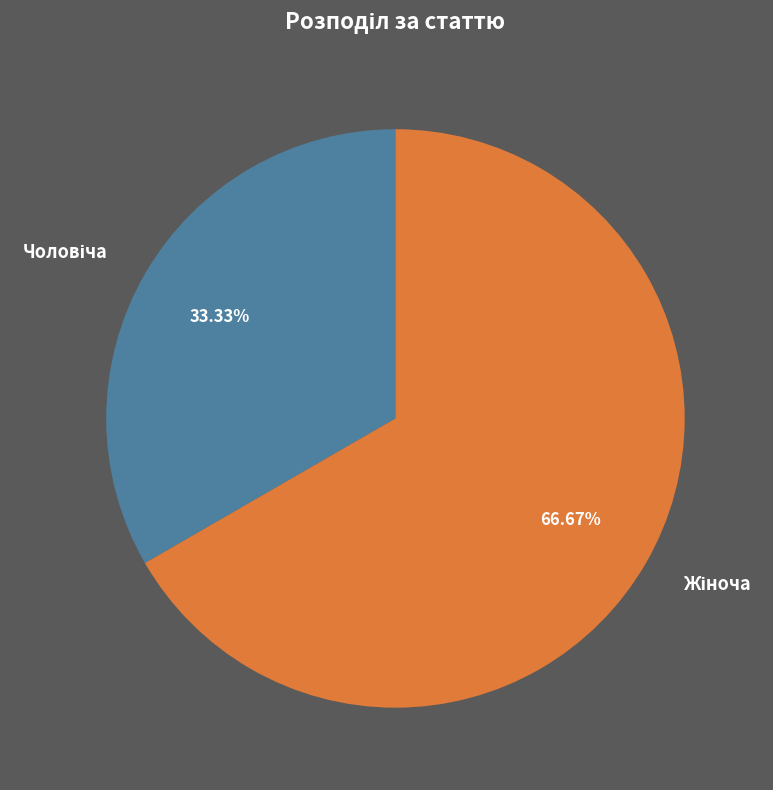

The Чоловіча slice represents 45% of the pie. True or false?

False